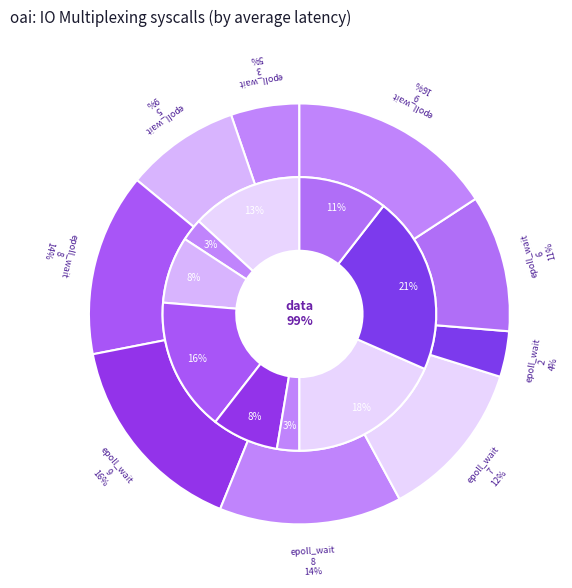

To the nearest percent, what is the average slice percentage?

11%